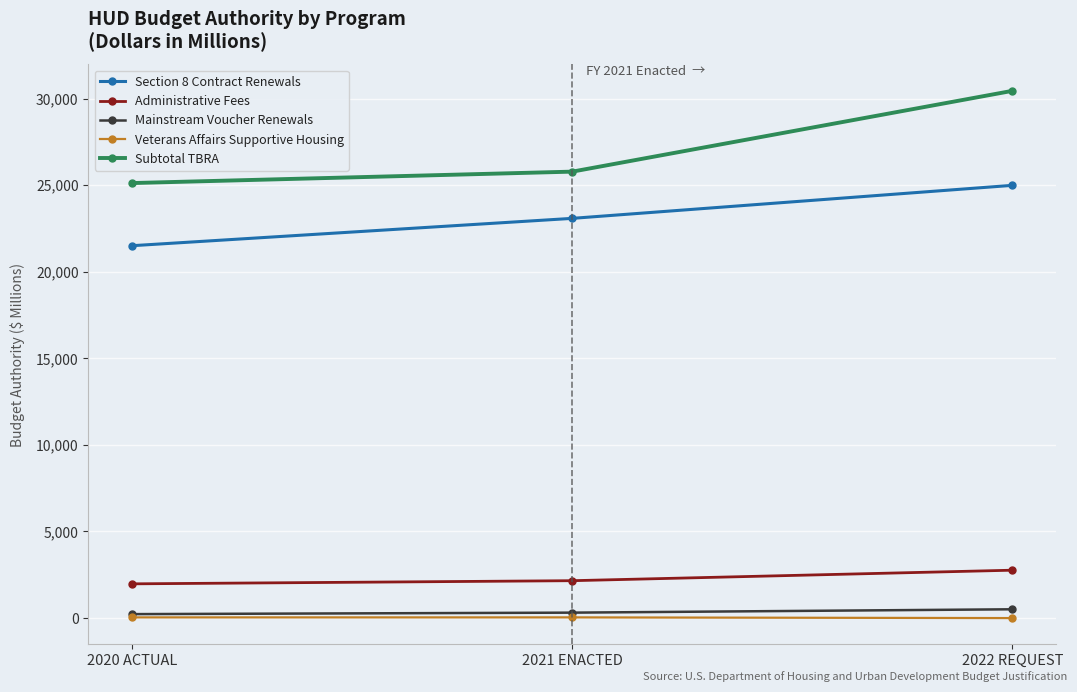

What is the value of the Section 8 Contract Renewals point at the 1st from the left?

21502